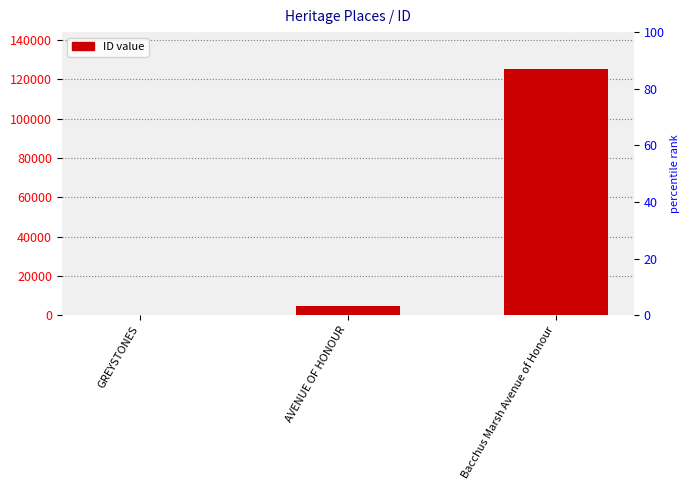

Does the chart contain stacked bars?

No